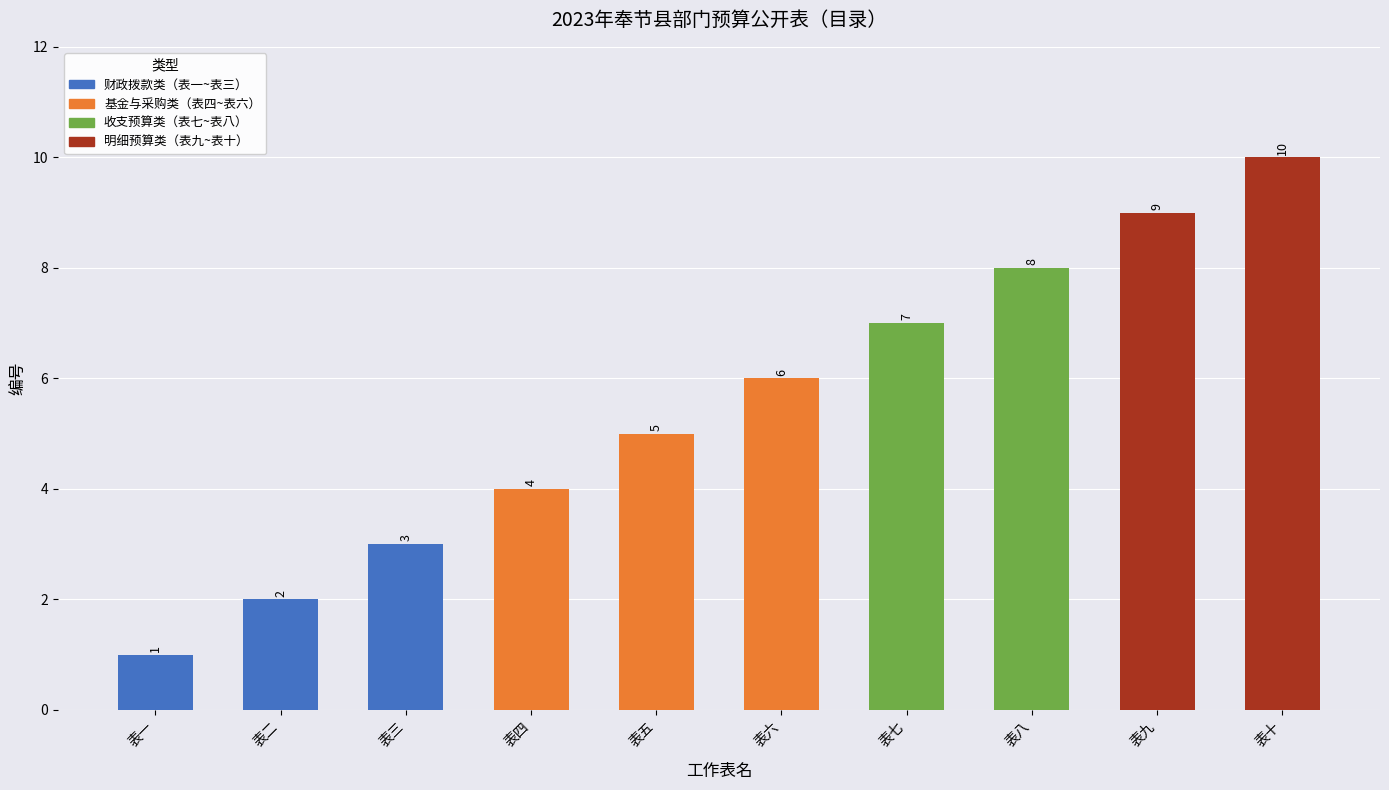

What is the difference between the values at 表四 and 表七?

3